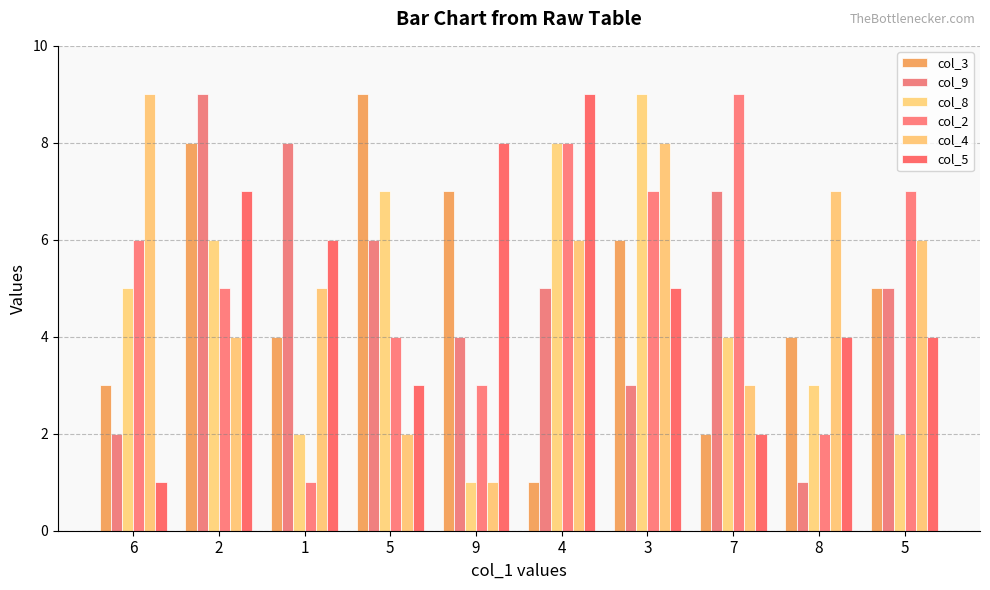

Is the value of col_3 at 6 greater than the value of col_2 at 1?

Yes